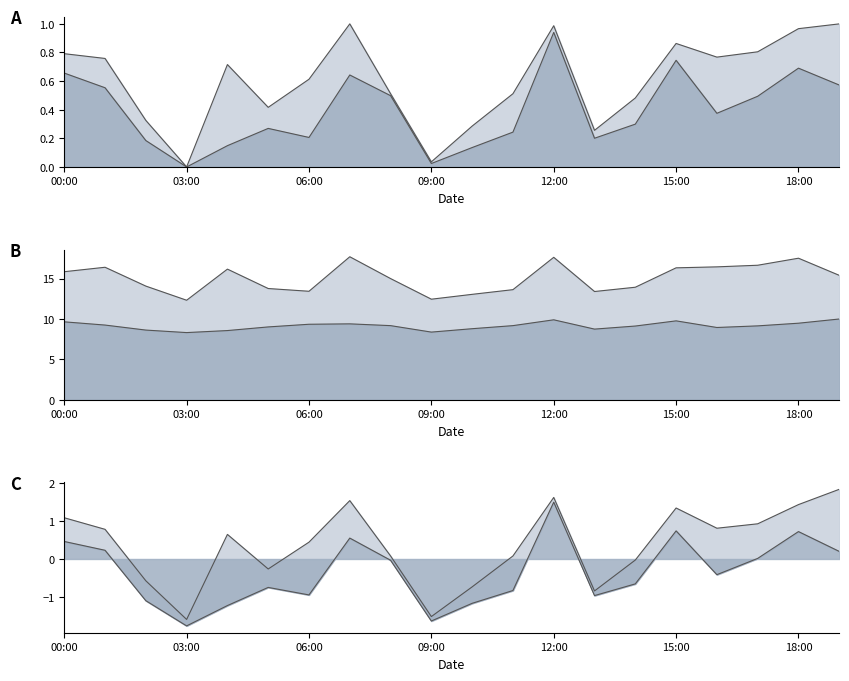

How many lines are shown in the chart?

2